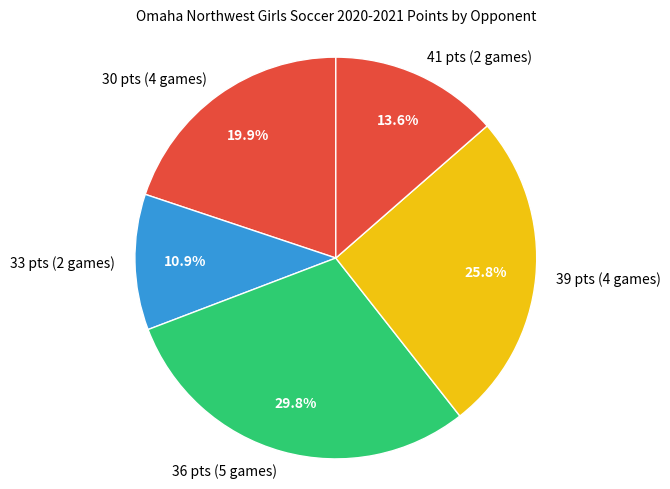

Which category has the smallest portion of the pie?

33 pts (2 games)